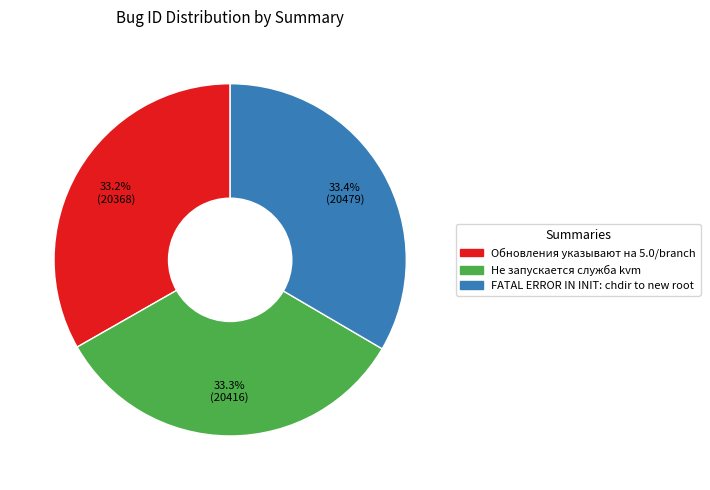

Is there a majority slice in this chart?

No